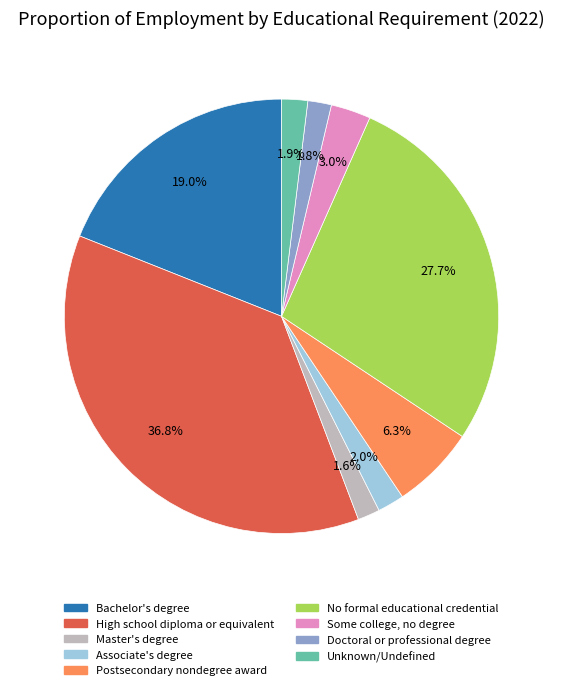

Count the number of slices in the pie.

9